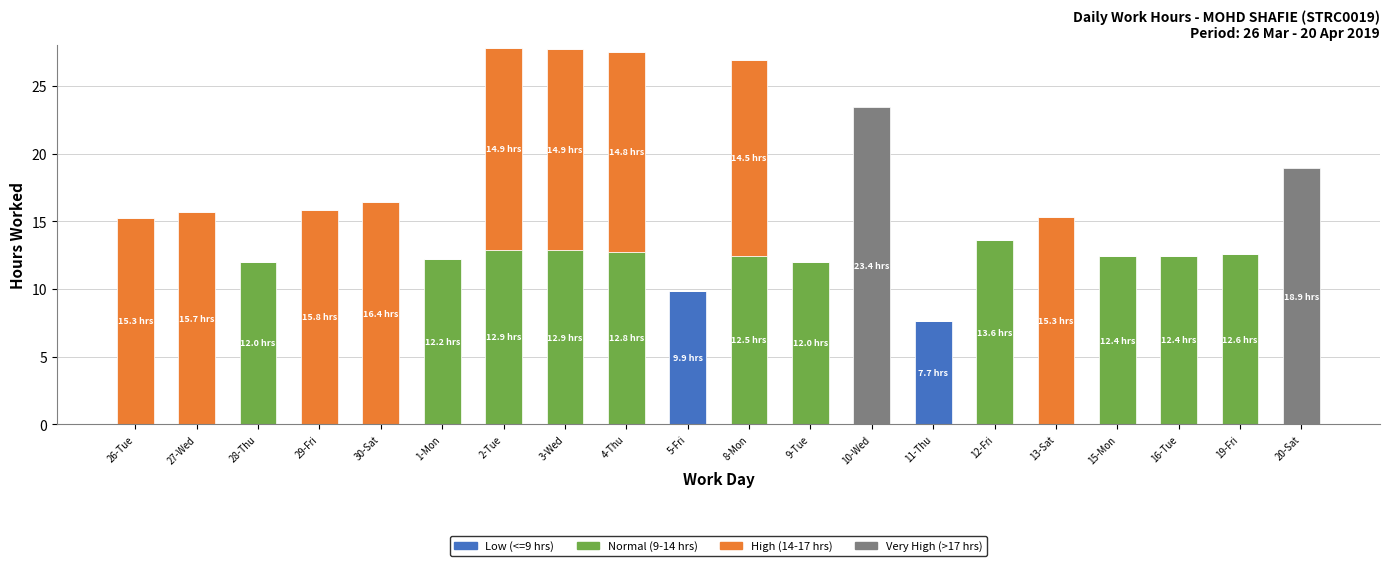

What is the total value across all series at 8-Mon?

26.9